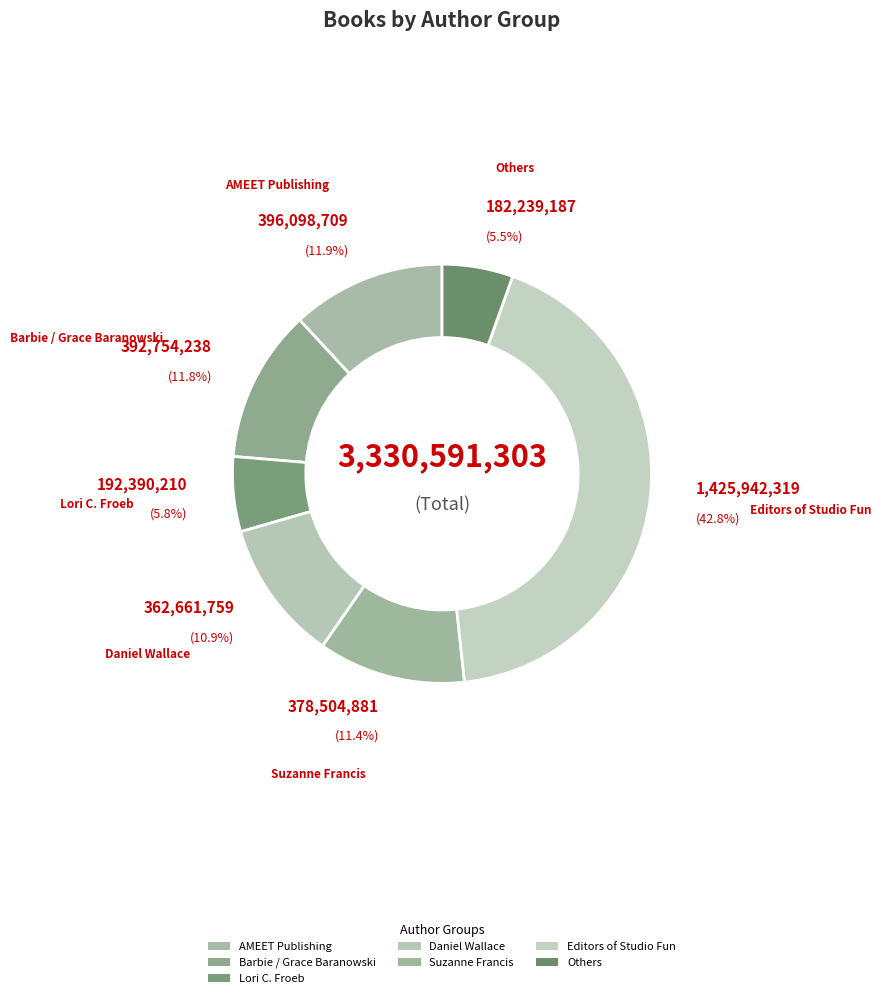

Count the number of slices in the pie.

7